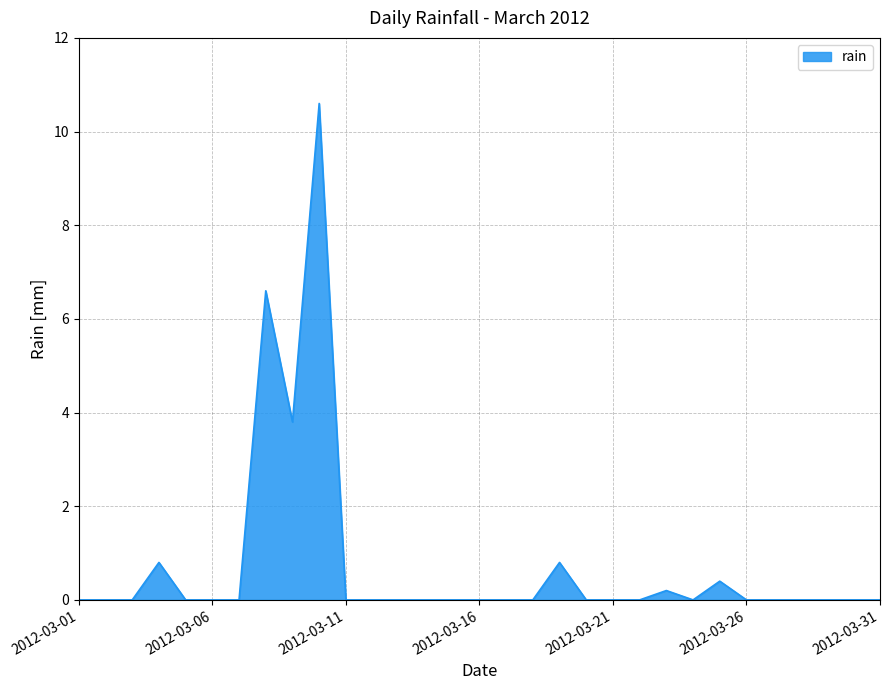

What is the difference between the maximum and minimum values?

10.6